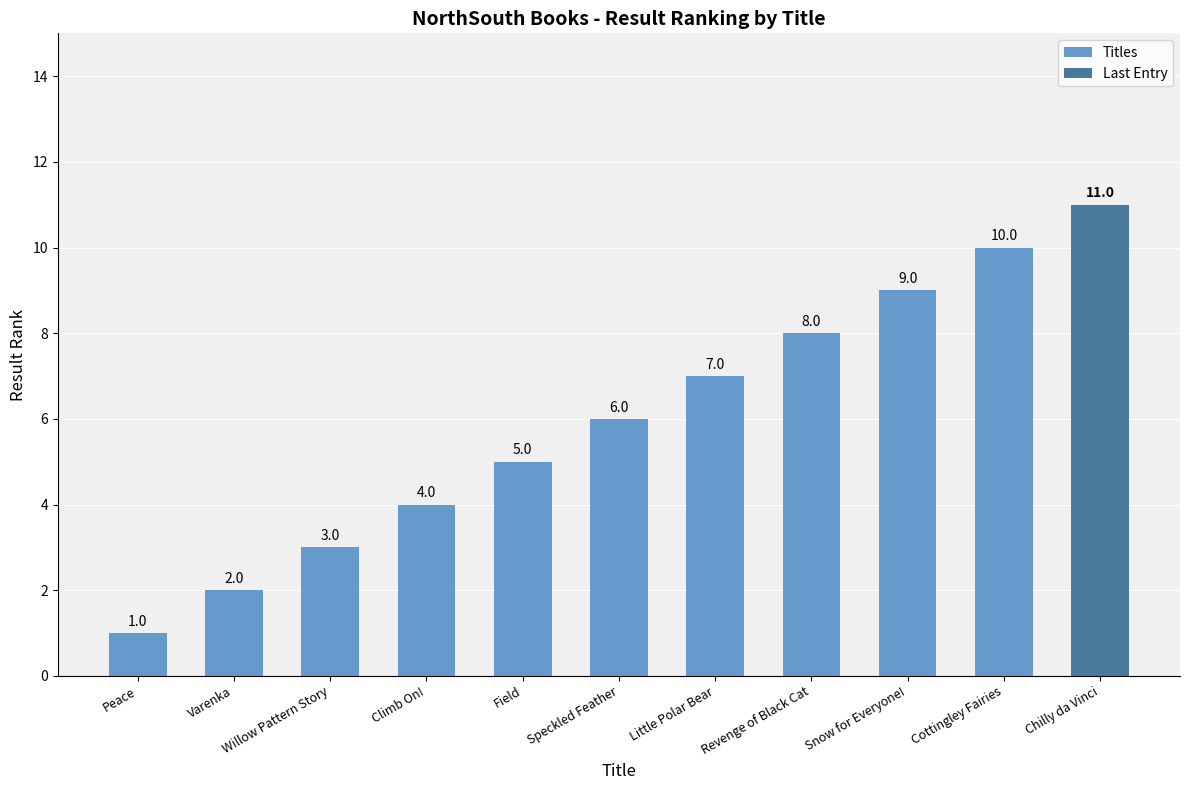

Is it true that the value at Speckled Feather is 6?

True